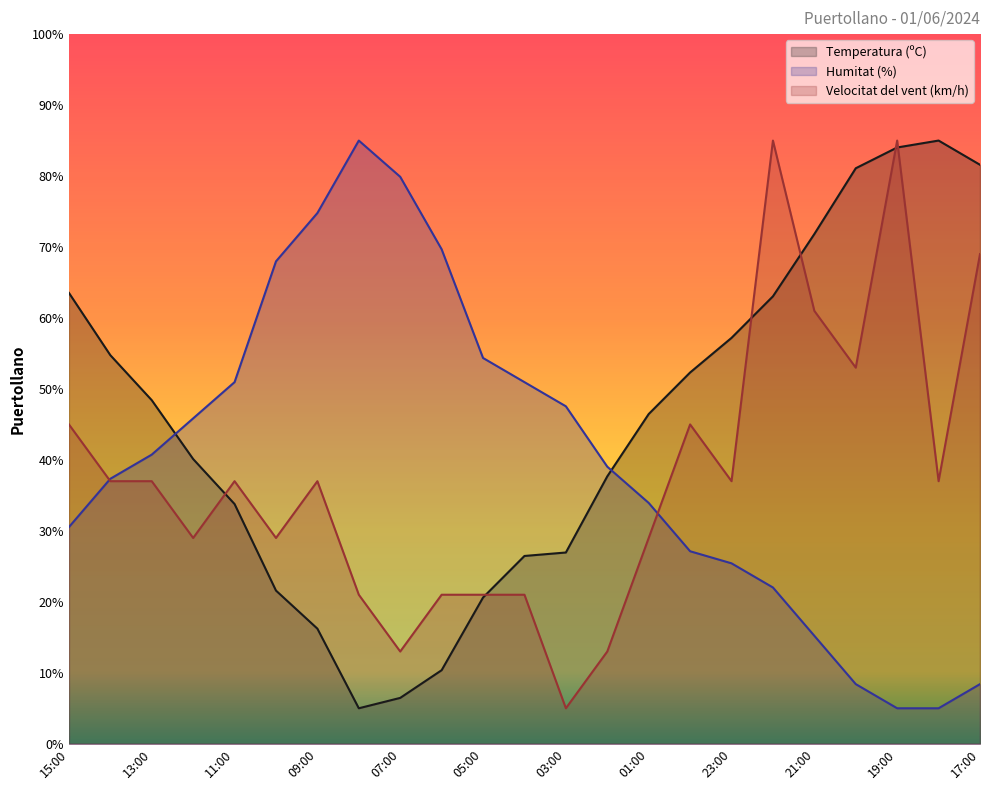

Reading right to left, transcribe all the data shown in this chart.

Temperatura (ºC): 81.6	85.0	84.0	81.1	71.8	63.0	57.2	52.3	46.5	37.7	27.0	26.5	20.6	10.4	6.5	5.0	16.2	21.6	33.8	40.1	48.4	54.8	63.5
Humitat (%): 8.4	5.0	5.0	8.4	15.2	22.0	25.4	27.1	33.9	39.0	47.6	51.0	54.4	69.7	79.9	85.0	74.8	68.0	51.0	45.9	40.7	37.3	30.5
Velocitat del vent (km/h): 69.0	37.0	85.0	53.0	61.0	85.0	37.0	45.0	29.0	13.0	5.0	21.0	21.0	21.0	13.0	21.0	37.0	29.0	37.0	29.0	37.0	37.0	45.0